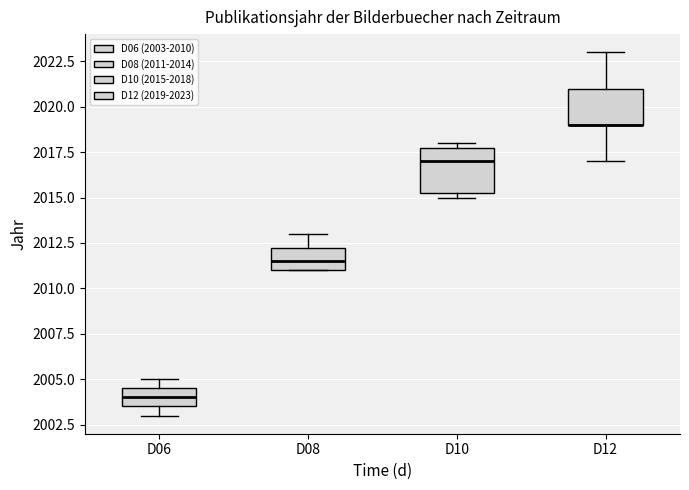

Reading left to right, transcribe this box plot: for each box, give where its median line is, the range the box spans, and where its two whiskers end, as read against the y-axis. The values are not printed on the chart, so give them approximately, as read against the axis.

D06: median 2004.0, box 2003.5 to 2004.5, whiskers 2003.0 to 2005.0
D08: median 2011.5, box 2011.0 to 2012.5, whiskers 2011.0 to 2013.0
D10: median 2017.0, box 2015.5 to 2018.0, whiskers 2015.0 to 2018.0 (just above the box's upper edge)
D12: median 2019.0 (drawn on the box's lower edge), box 2019.0 to 2021.0, whiskers 2017.0 to 2023.0